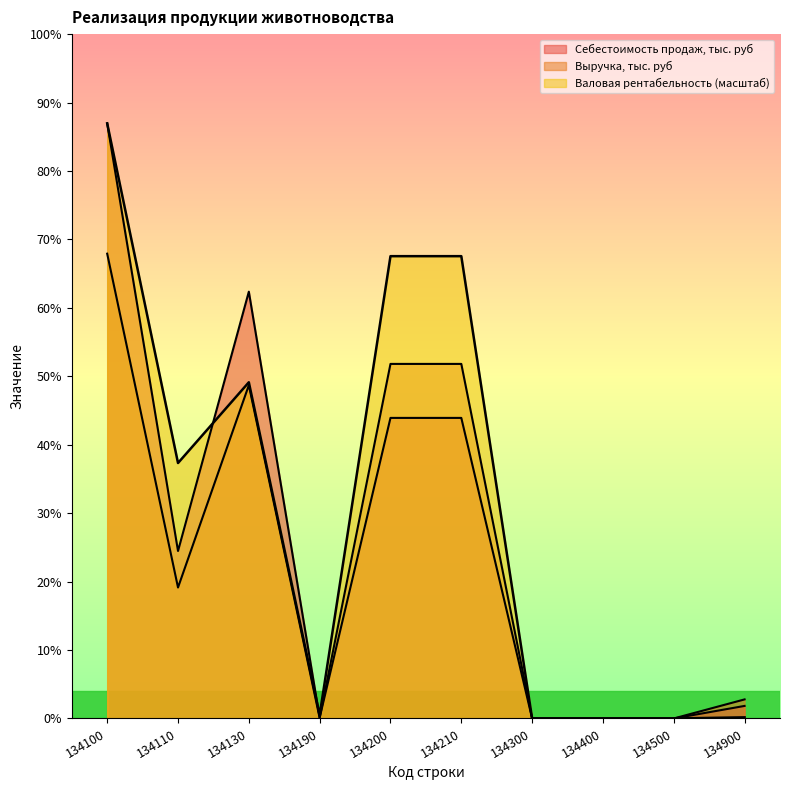

What is the sum of all Валовая рентабельность, % values?

678.4